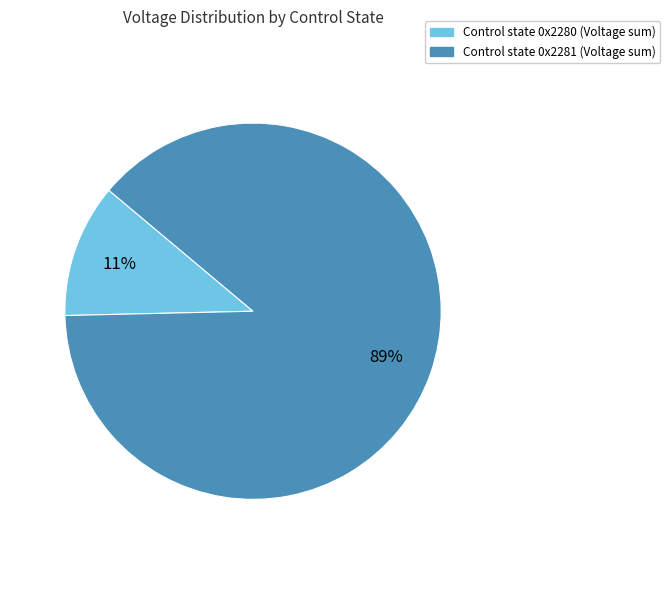

To the nearest percent, what is the average slice percentage?

50%